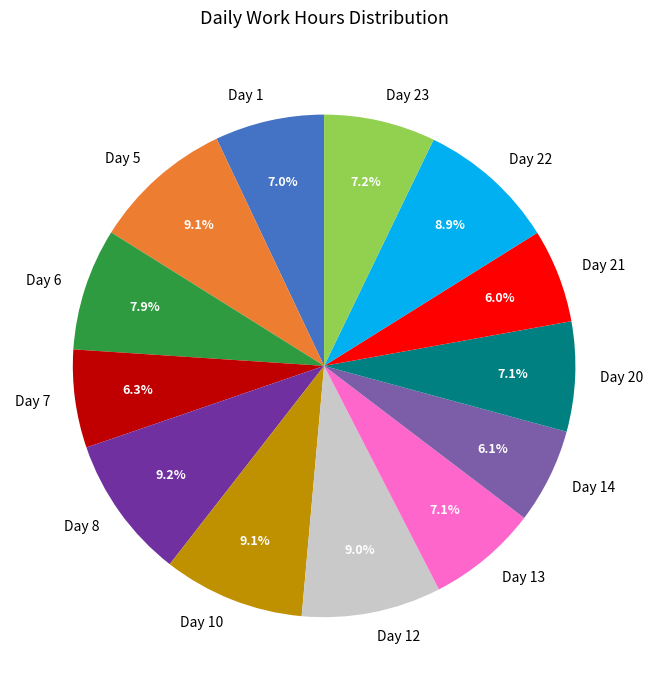

What percentage is the Day 13 slice, to the nearest percent?

7%